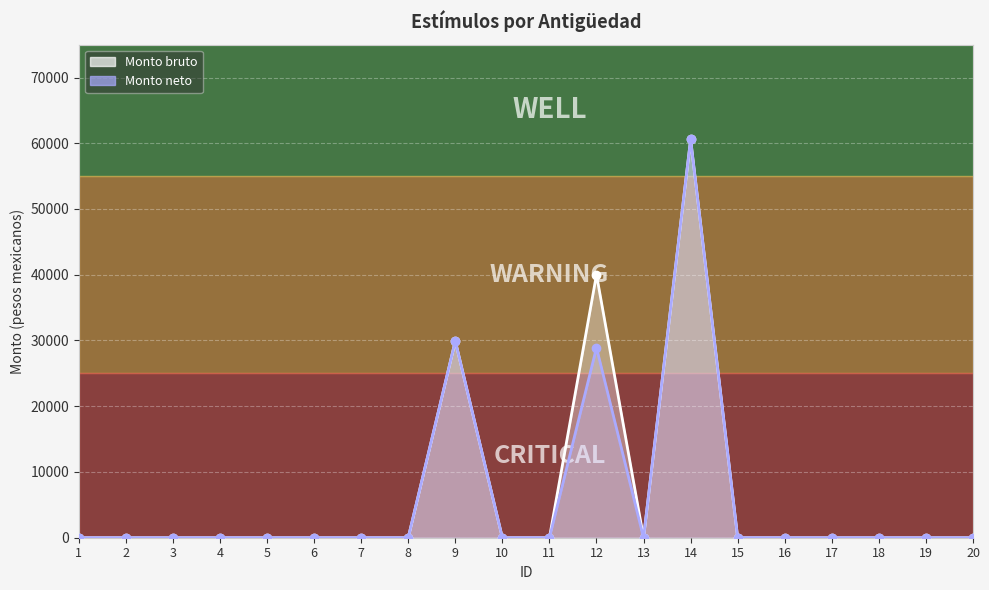

Which has a higher value, 8 or 17?

8